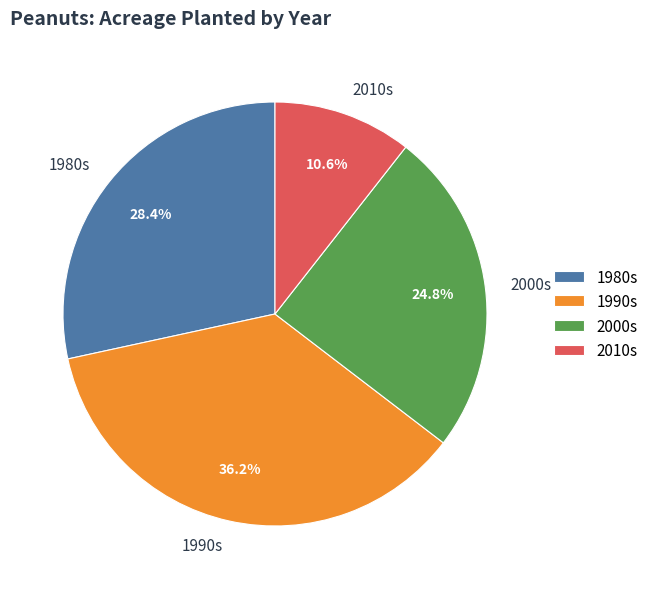

Is there any slice that represents more than half of the pie?

No